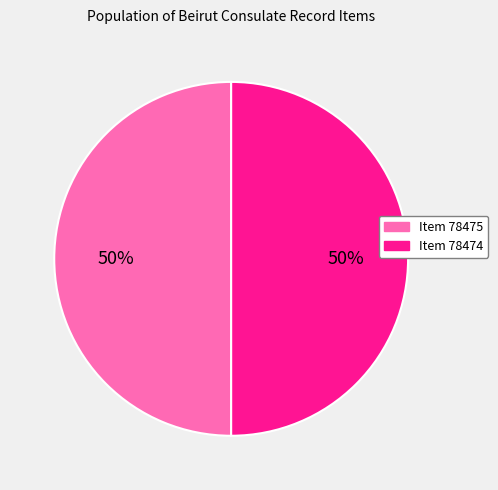

Do Item 78474 and Item 78475 together represent more than half of the pie?

Yes